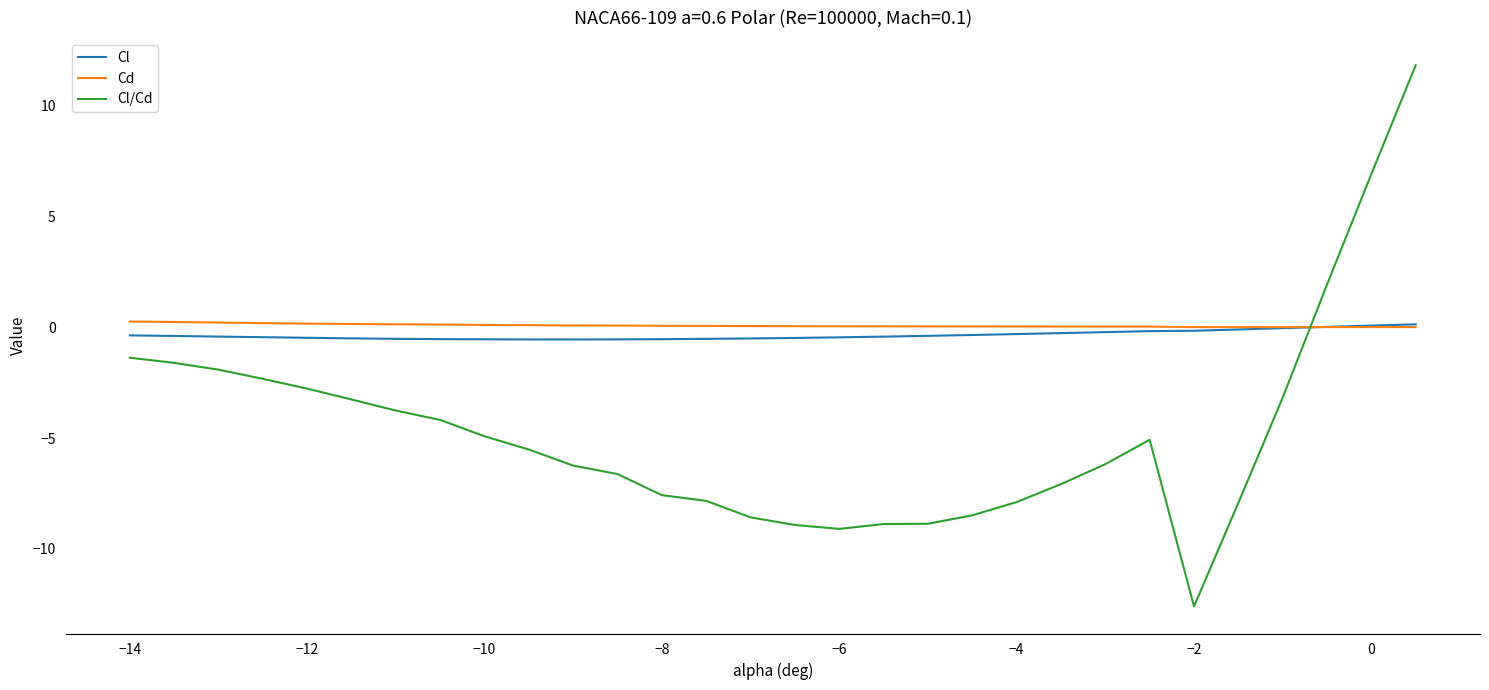

What is the minimum value shown in the chart?

-12.6